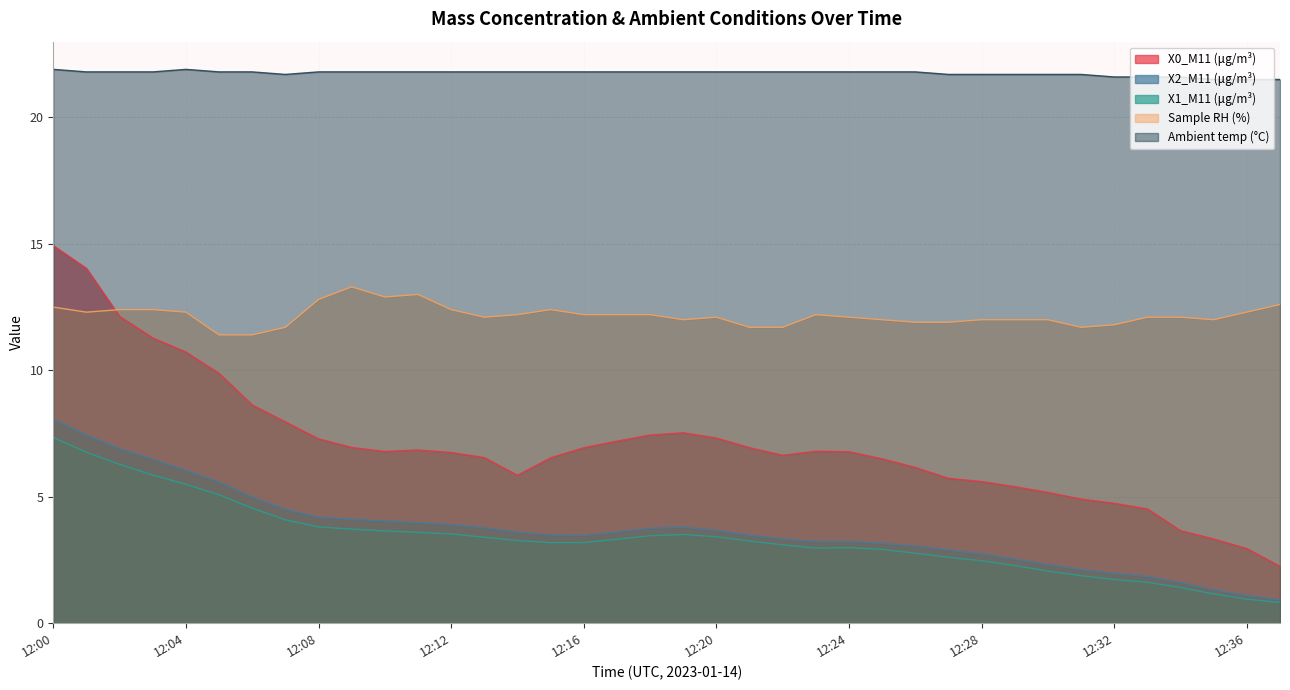

True or false: Sample RH (%) and X1_M11 (μg/m³) intersect in this chart.

False